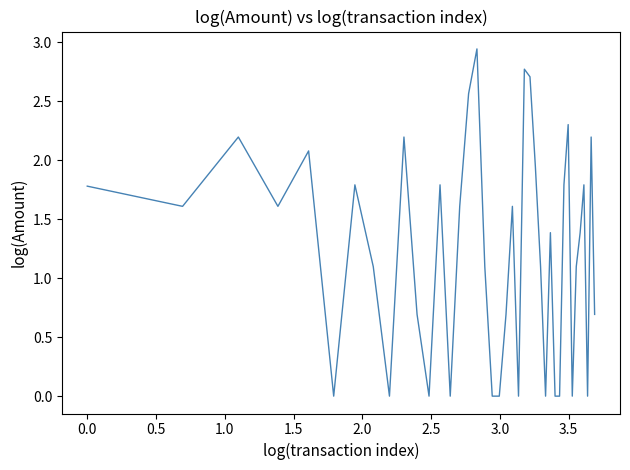

How many lines are shown in the chart?

1